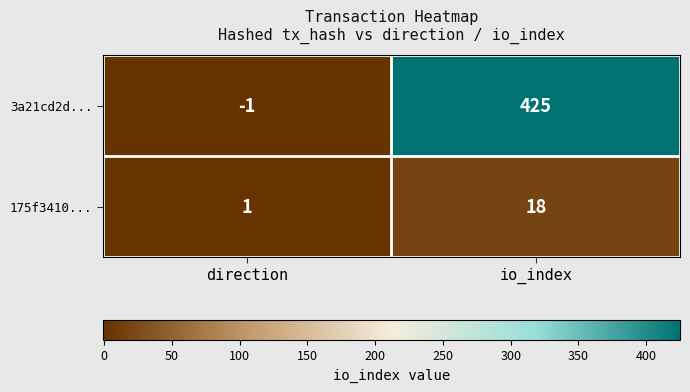

What is the total value across all series at io_index?

443